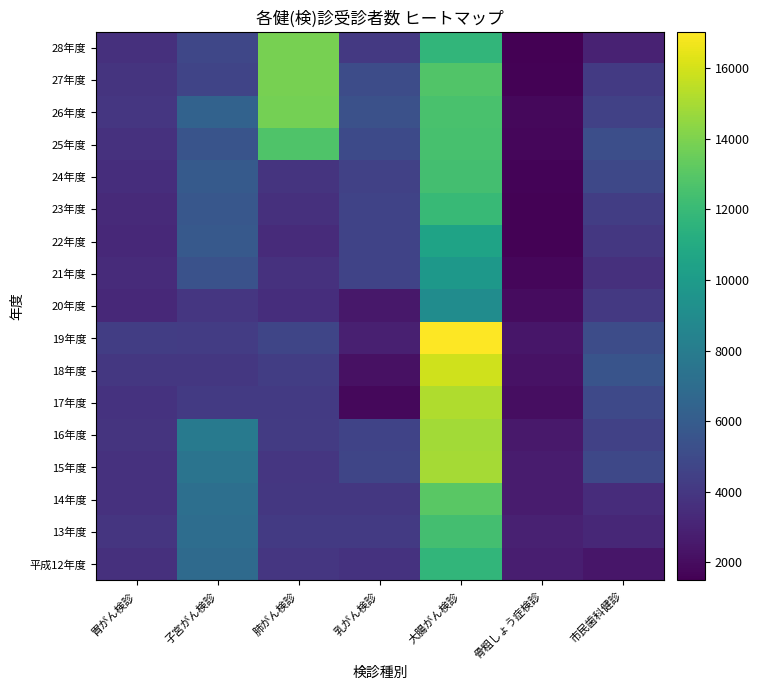

Between 胃がん検診 and 乳がん検診, which is larger?

乳がん検診